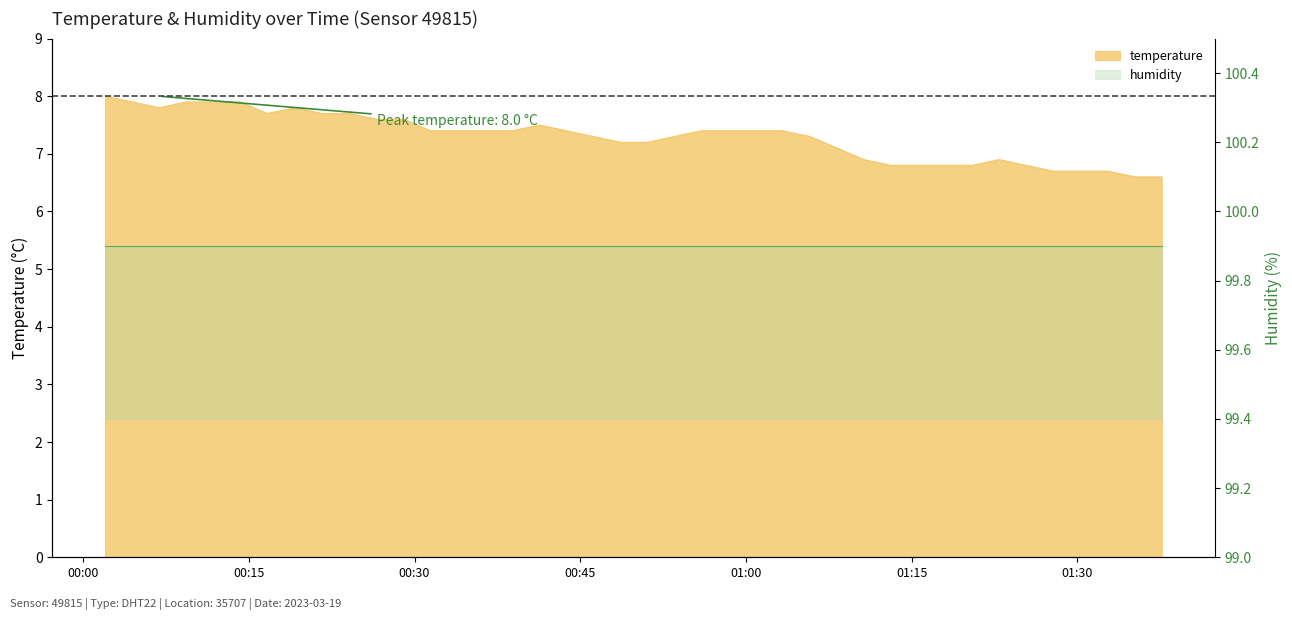

List the labels in order of value, largest first.

2023-03-19T00:01:59, 2023-03-19T00:04:27, 2023-03-19T00:09:20, 2023-03-19T00:11:46, 2023-03-19T00:14:12, 2023-03-19T00:06:53, 2023-03-19T00:19:09, 2023-03-19T00:16:40, 2023-03-19T00:21:39, 2023-03-19T00:24:07, 2023-03-19T00:26:34, 2023-03-19T00:29:00, 2023-03-19T00:41:18, 2023-03-19T00:31:27, 2023-03-19T00:33:56, 2023-03-19T00:36:24, 2023-03-19T00:38:50, 2023-03-19T00:43:45, 2023-03-19T00:55:57, 2023-03-19T00:58:23, 2023-03-19T01:00:52, 2023-03-19T01:03:17, 2023-03-19T00:46:12, 2023-03-19T00:53:31, 2023-03-19T01:05:48, 2023-03-19T00:48:38, 2023-03-19T00:51:05, 2023-03-19T01:08:15, 2023-03-19T01:10:41, 2023-03-19T01:22:56, 2023-03-19T01:13:07, 2023-03-19T01:15:37, 2023-03-19T01:18:03, 2023-03-19T01:20:28, 2023-03-19T01:25:22, 2023-03-19T01:27:49, 2023-03-19T01:30:15, 2023-03-19T01:32:44, 2023-03-19T01:35:14, 2023-03-19T01:37:39